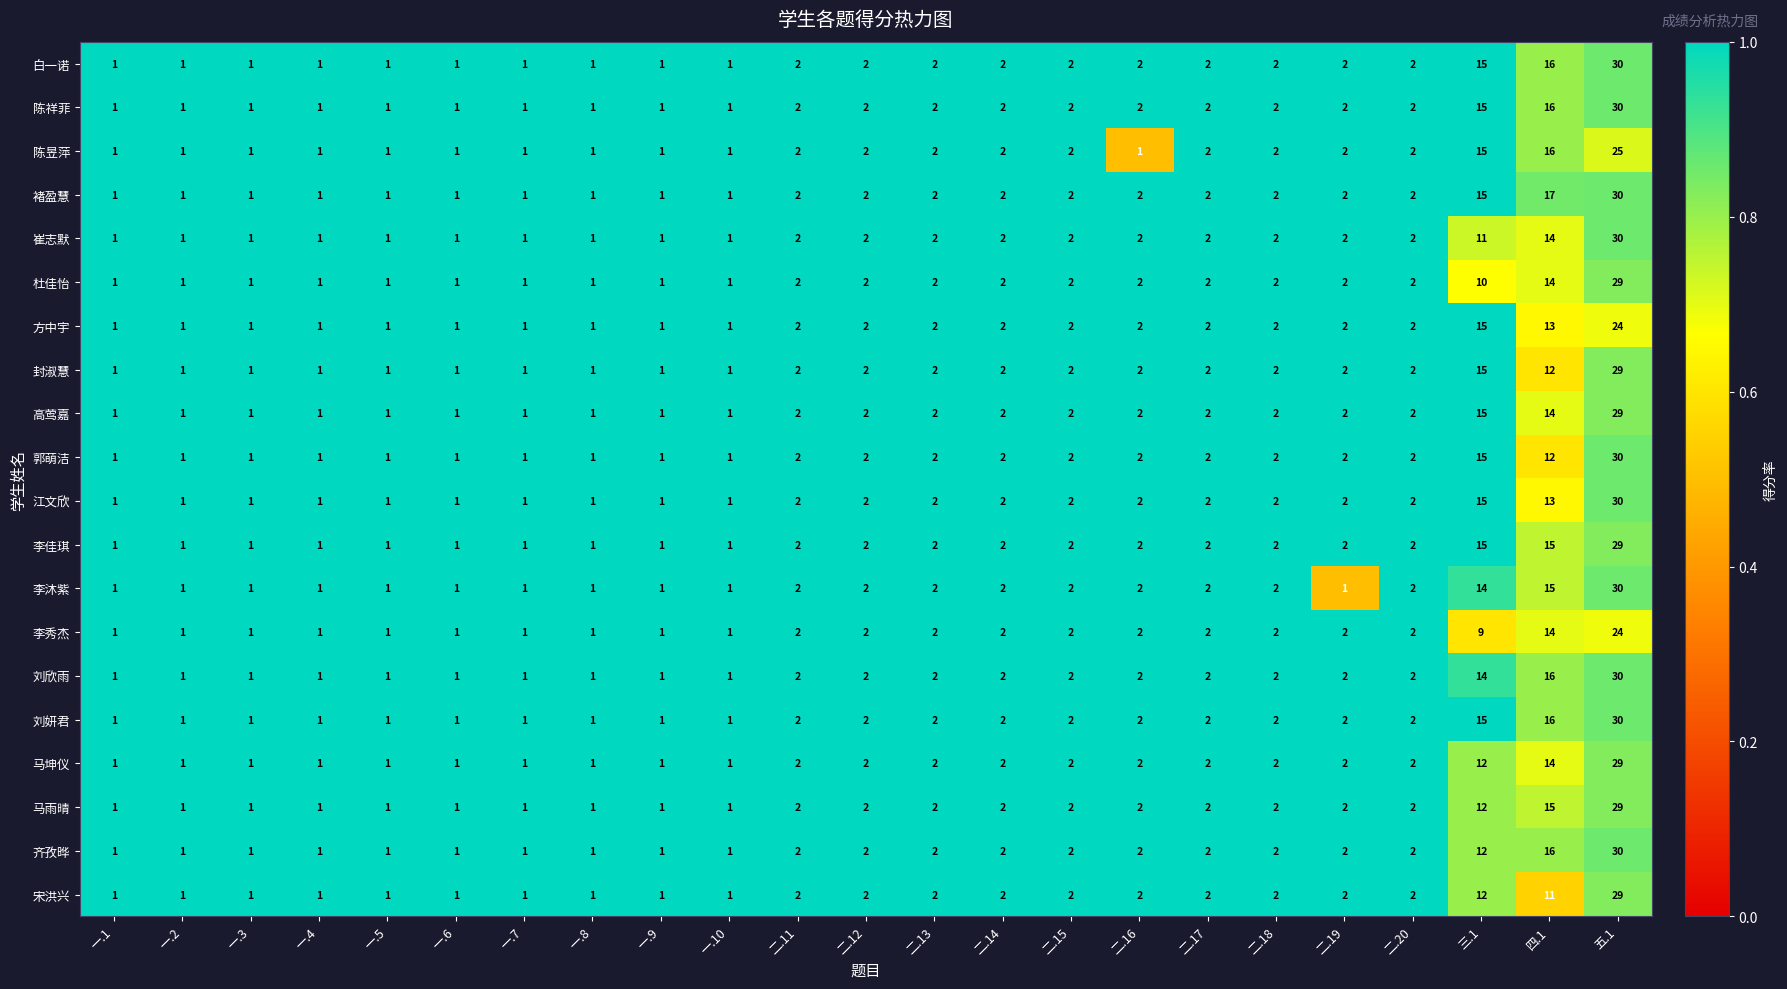

What is the average value of the 李秀杰 series?

3